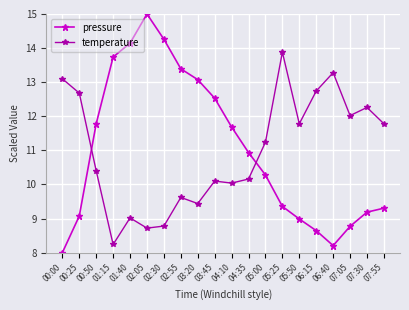

What position from the left is 07:55?

20